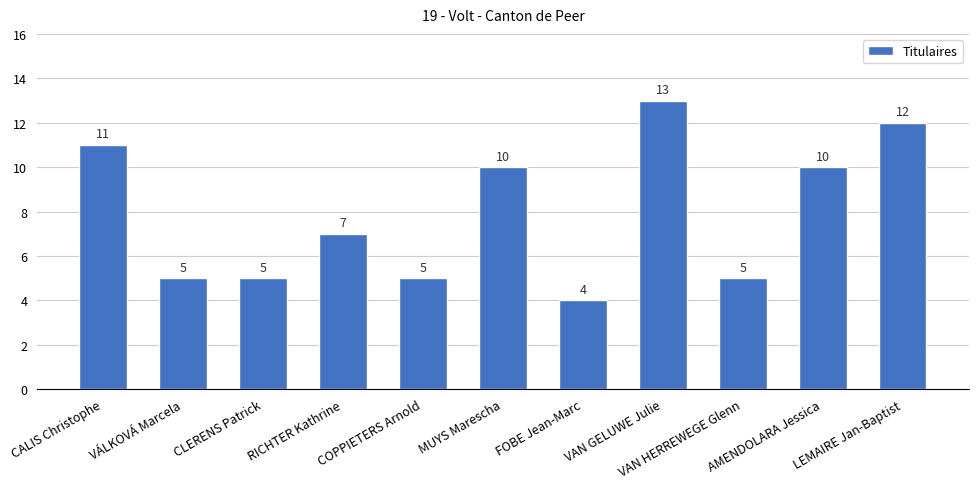

How many values are below 7?

5